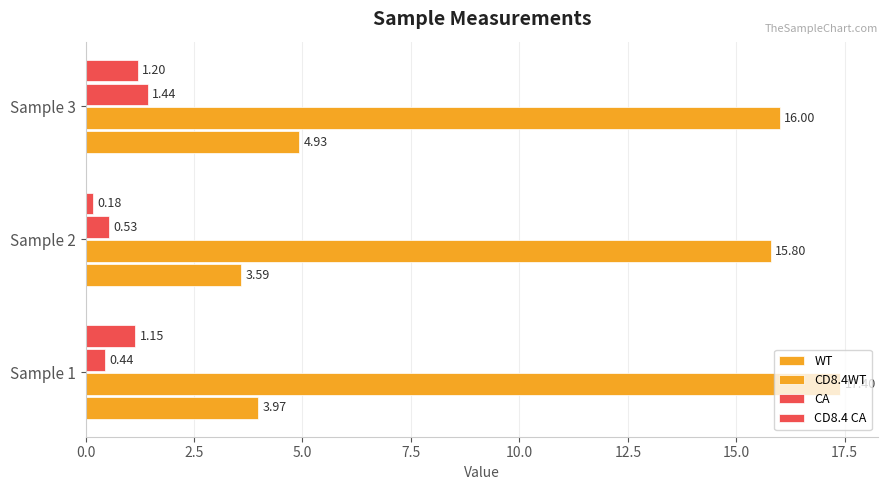

Which series has the largest range (max minus min)?

CD8.4WT